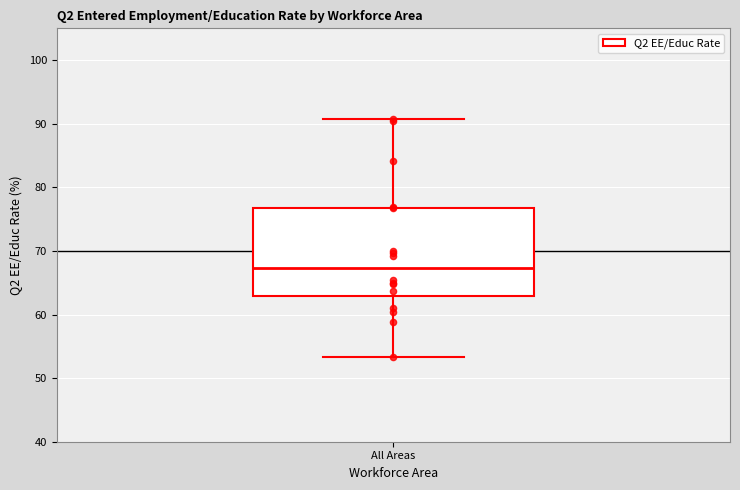

Read this box plot against the y-axis: the position of the median line, the range covered by the box, and the ends of both whiskers. The values are not printed on the chart, so give them approximately, as read against the axis.

median 67, box 63 to 77, whiskers 53 to 91